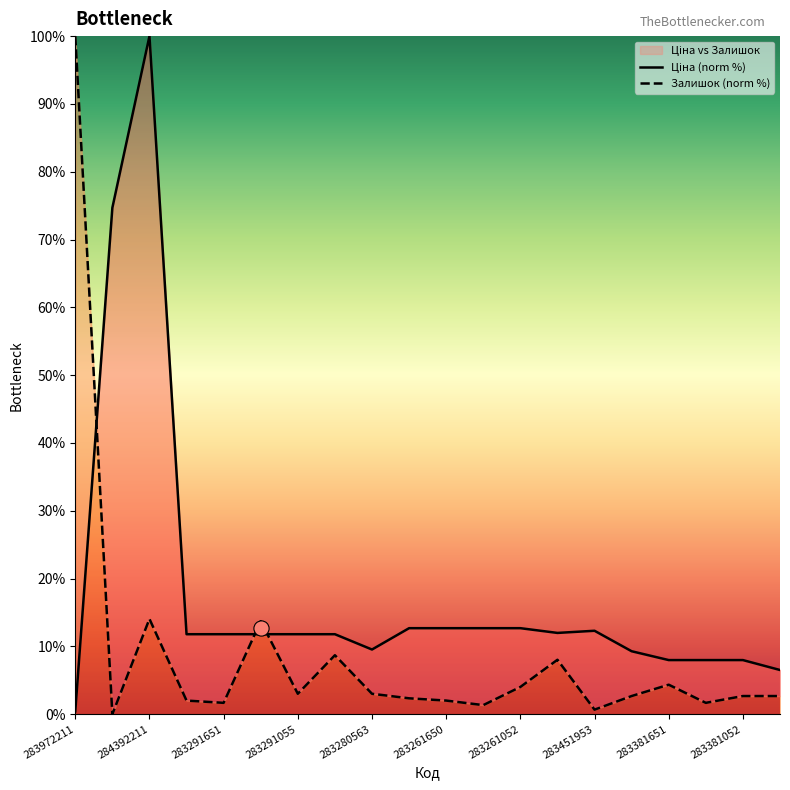

At which category is the sum across all series the highest?

284392211